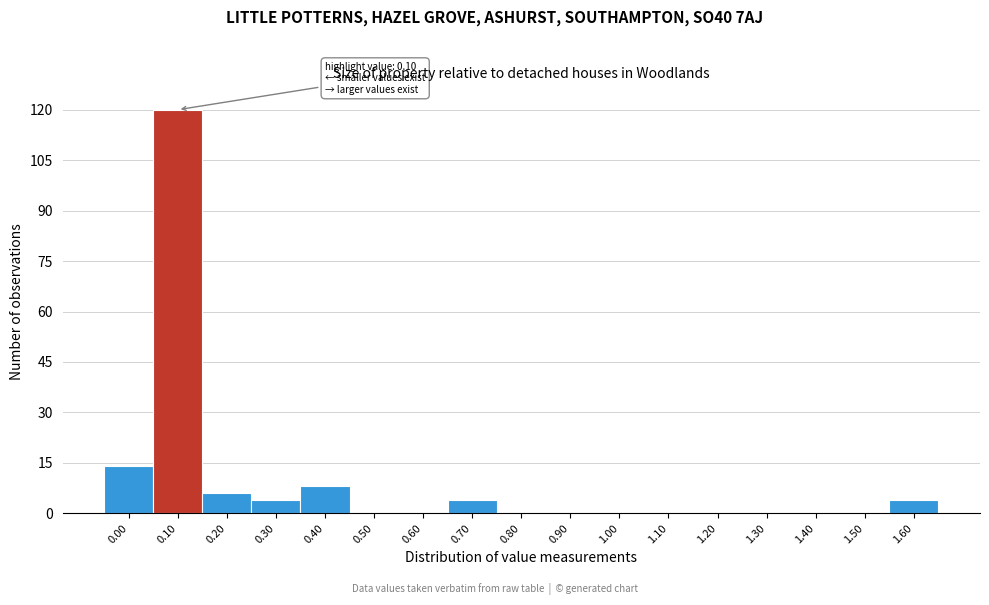

Reading left to right, extract all data points from this chart.

0.00=14	0.10=120	0.20=6	0.30=4	0.40=8	0.50=0	0.60=0	0.70=4	0.80=0	0.90=0	1.00=0	1.10=0	1.20=0	1.30=0	1.40=0	1.50=0	1.60=4